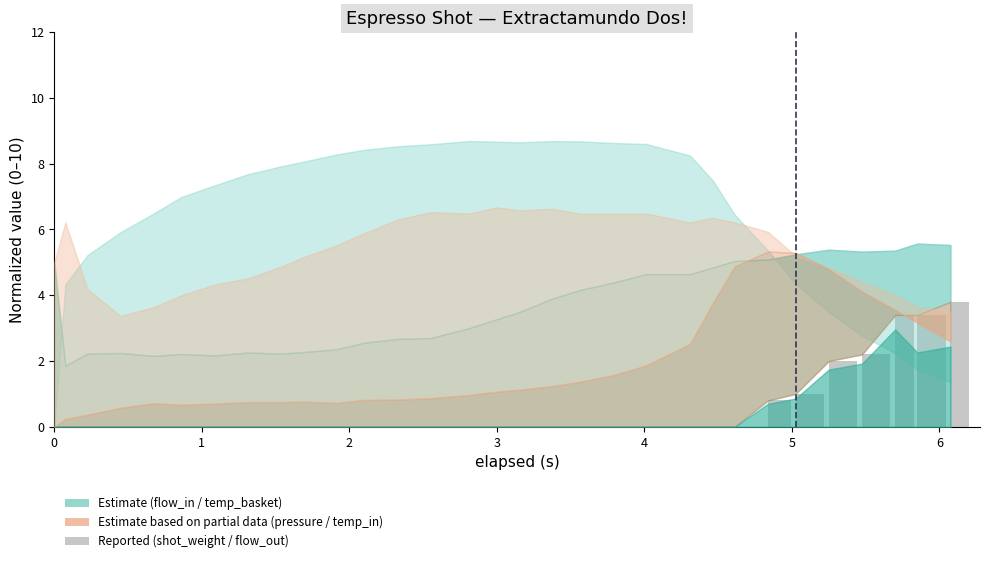

Does the chart contain stacked bars?

No